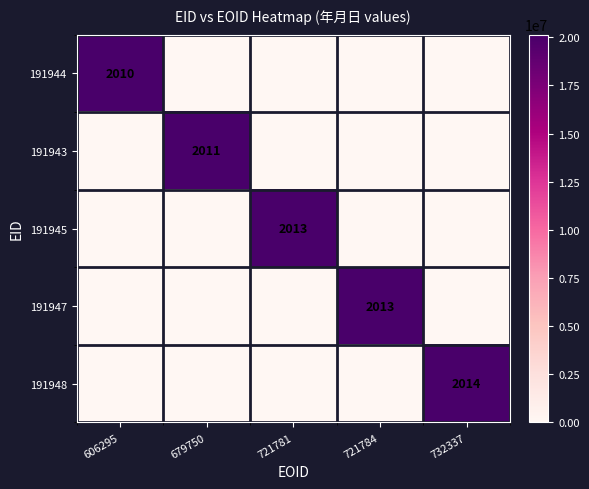

True or false: 191943 has a value of 2011 at 679750.

True